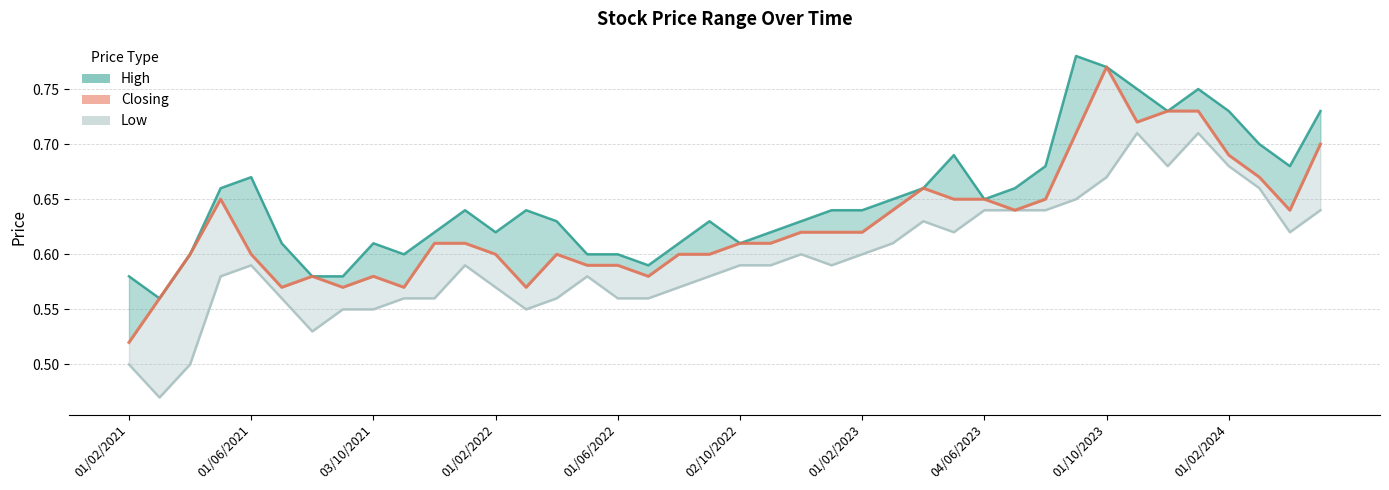

What is the sum of the High values at 03/10/2021 and 39?

1.3